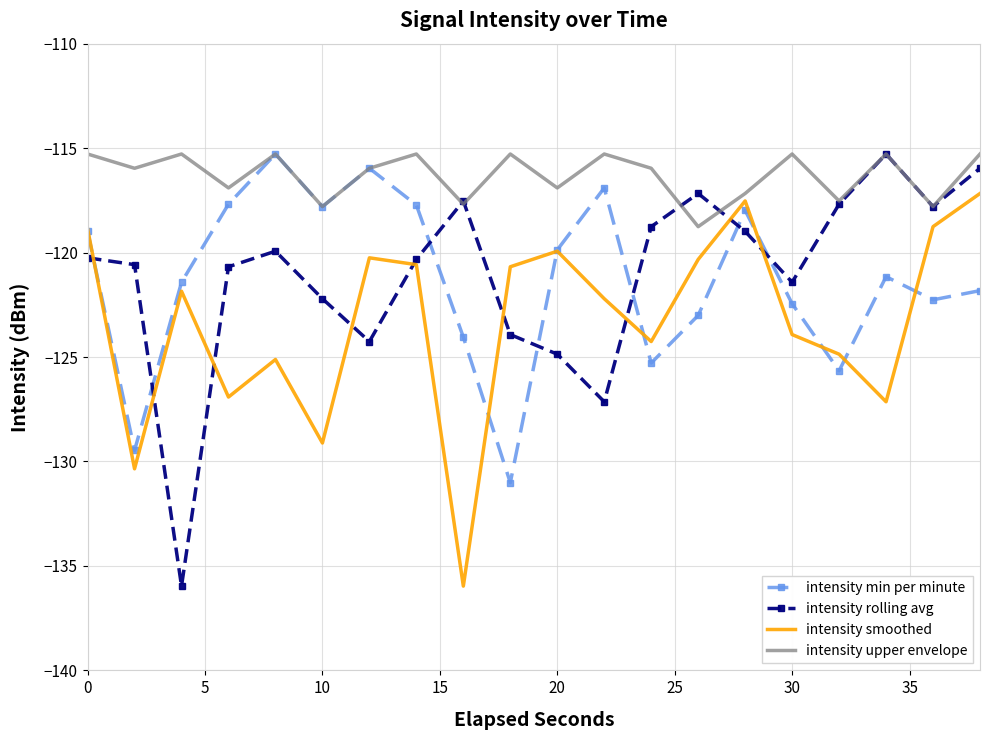

How many intersections are there between intensity min per minute and intensity rolling avg?

7